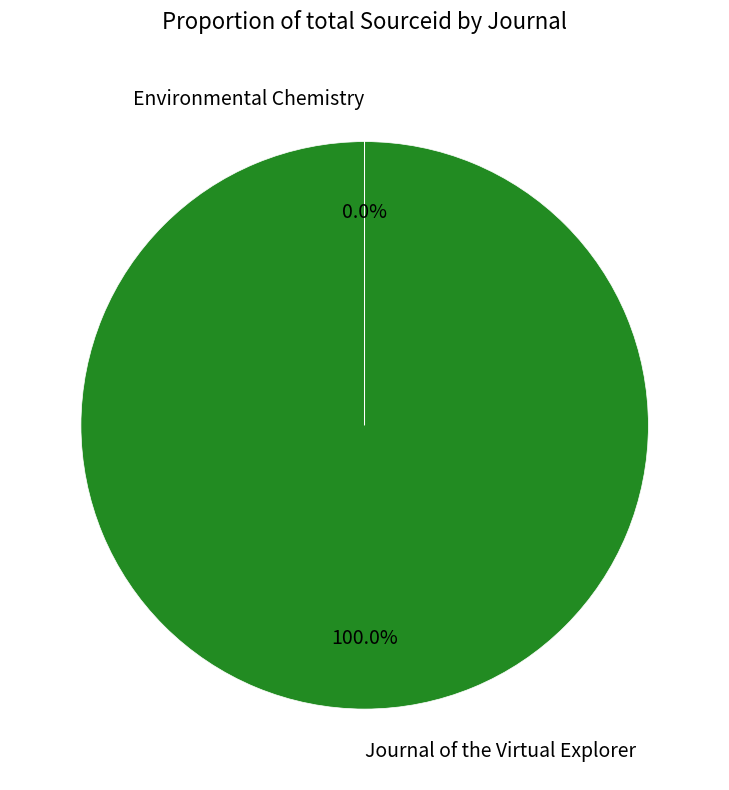

Is there a majority slice in this chart?

Yes